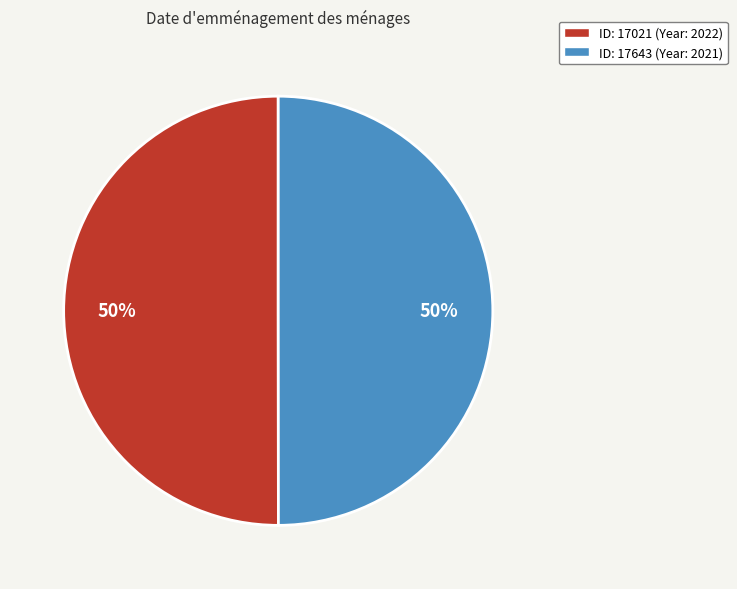

Combined, do ID: 17643 (Year: 2021) and ID: 17021 (Year: 2022) account for over 50%?

Yes